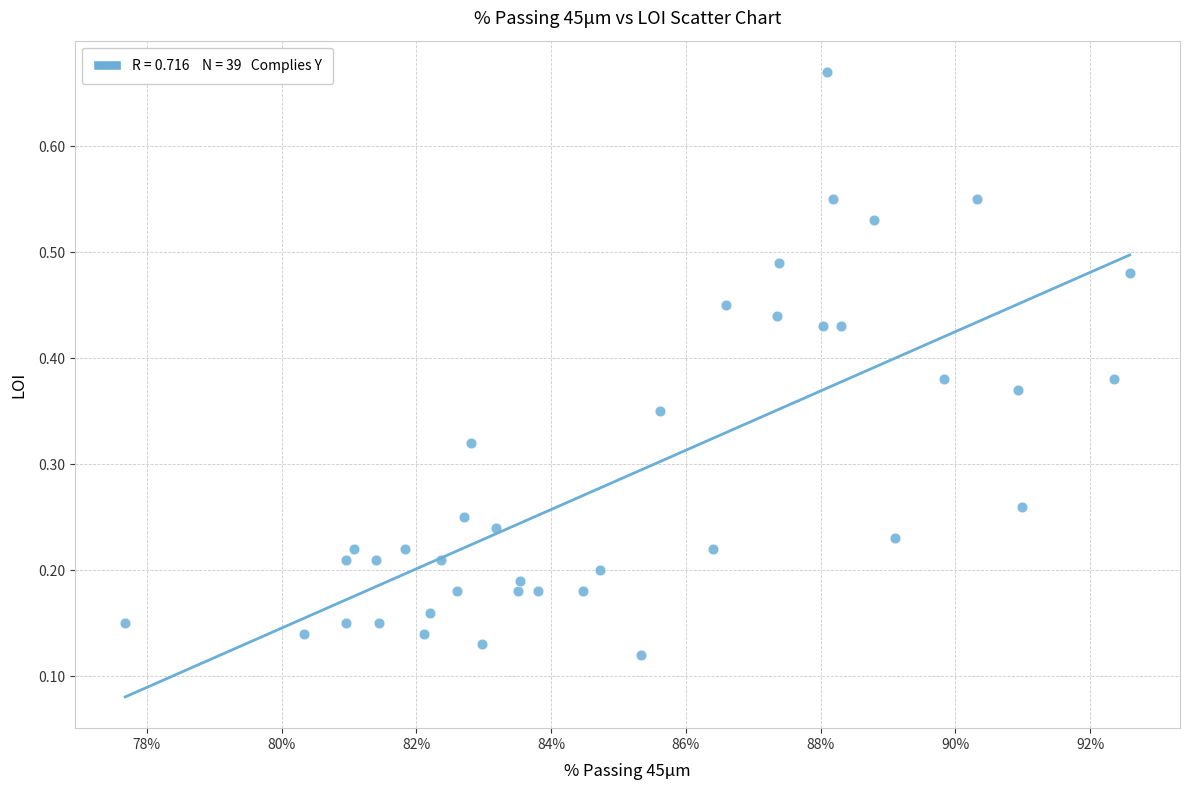

What is the range of X values (max minus min)?

14.9